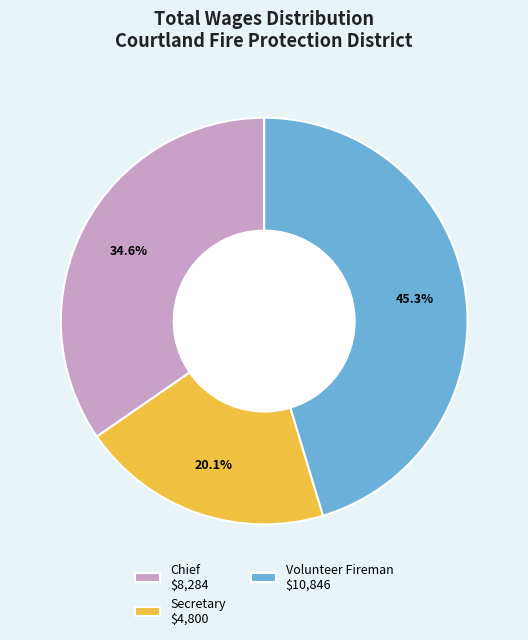

What is the largest slice in the pie chart?

Volunteer Fireman $10,846